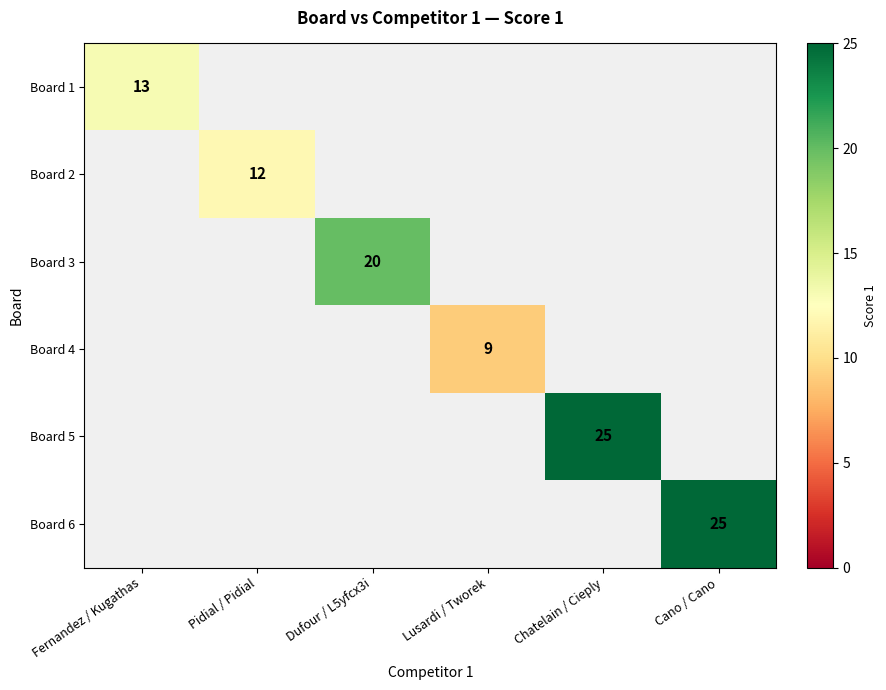

How many data points does each series have?

6